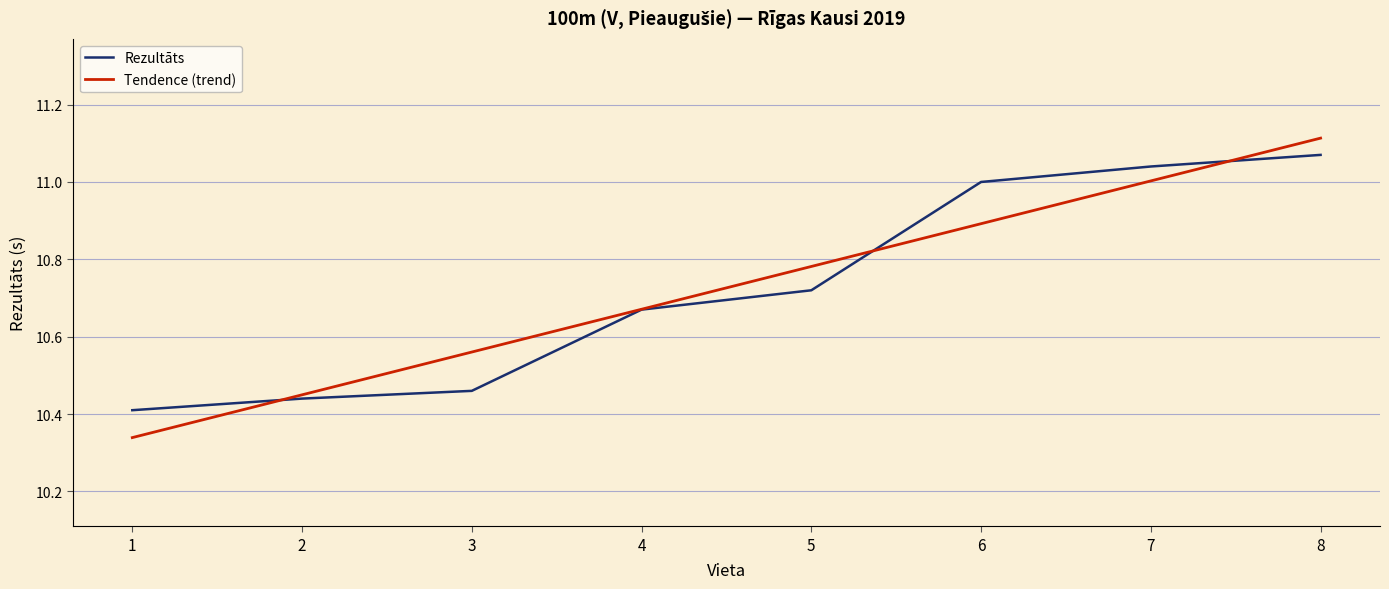

Is it true that Tendence (trend) equals 6.6 at 3?

False